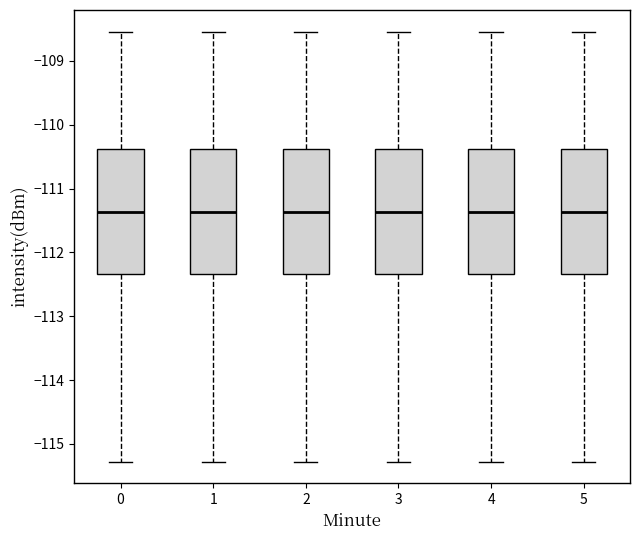

Where is the upper edge of the box at x = 3 on the y-axis? The values are not printed on the chart, so give them approximately, as read against the axis.

-110.4